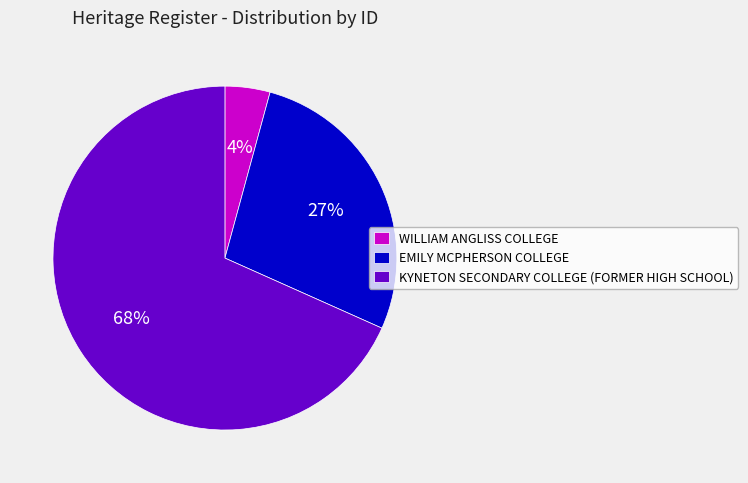

The KYNETON SECONDARY COLLEGE (FORMER HIGH SCHOOL) slice represents 68% of the pie. True or false?

True